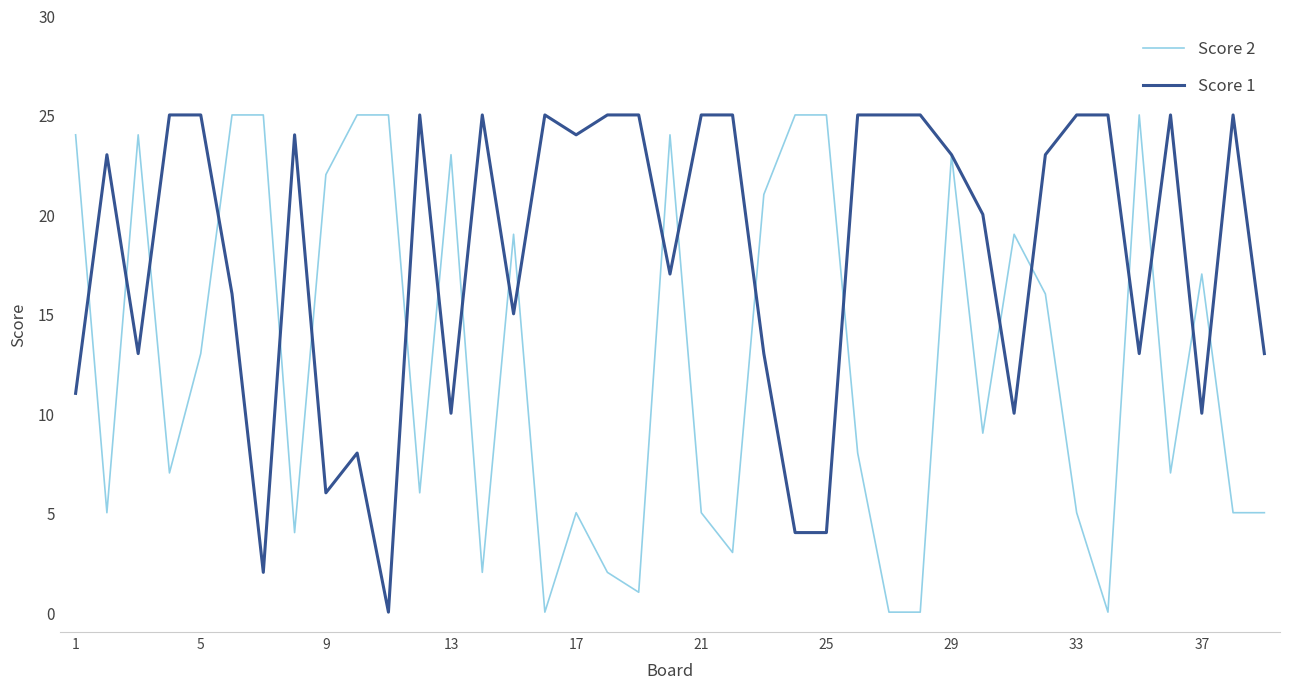

What is the maximum value shown in the chart?

25